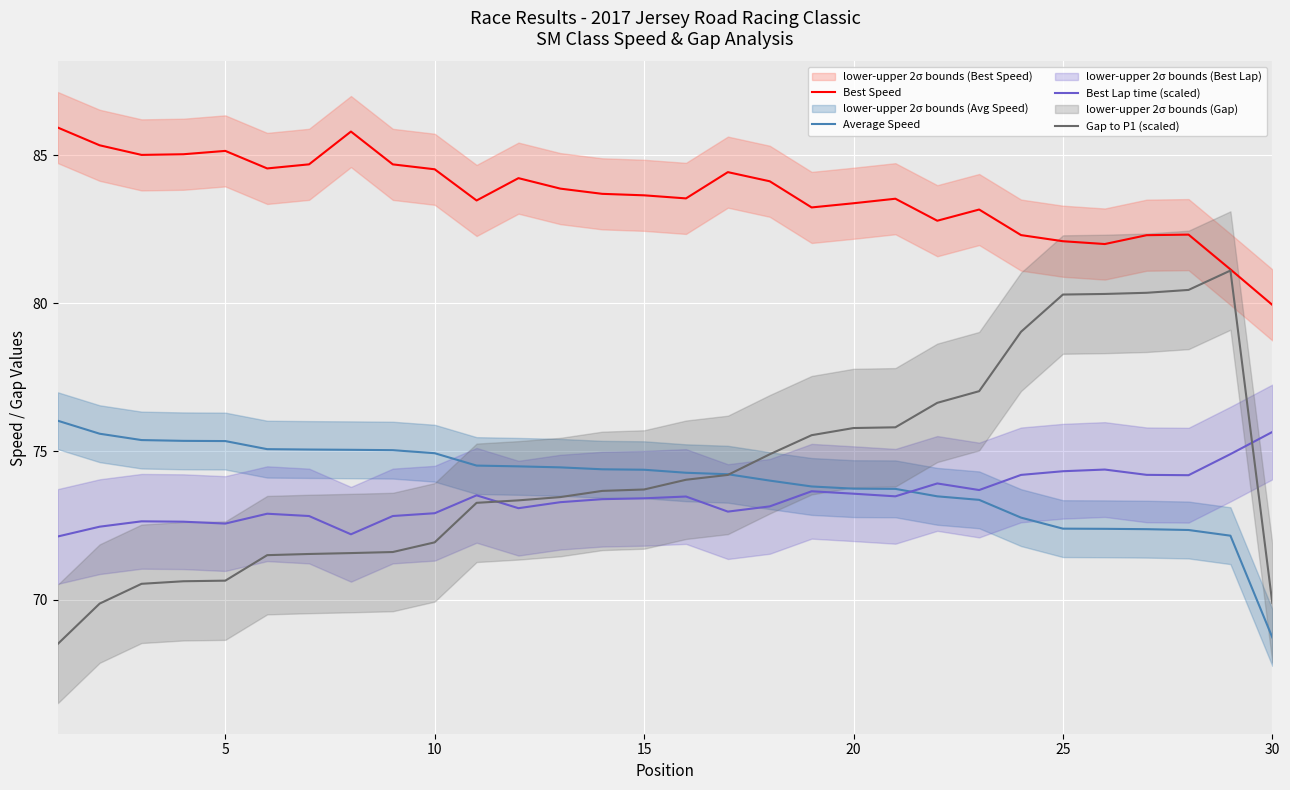

What is the average value of the Average Speed series?

74.0